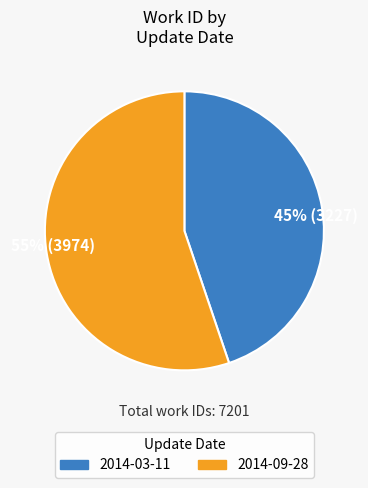

Which slice is the largest?

55% (3974)